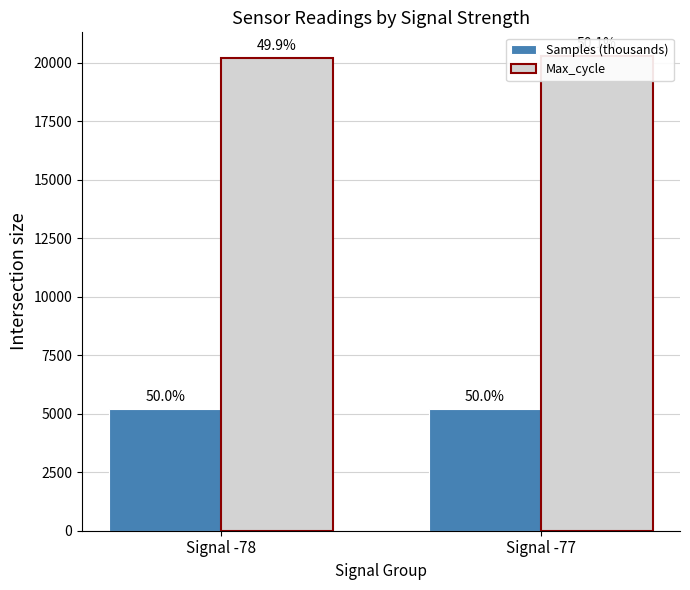

What is the difference between the maximum and minimum values in the Samples (thousands) series?

6.1